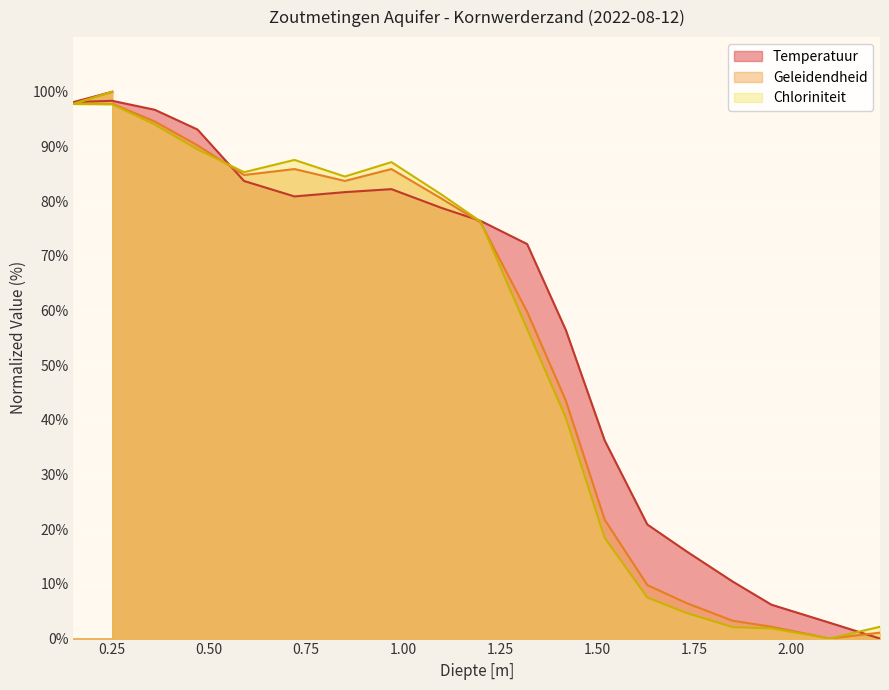

What is the difference between the maximum and minimum values in the Geleidendheid series?

100.0